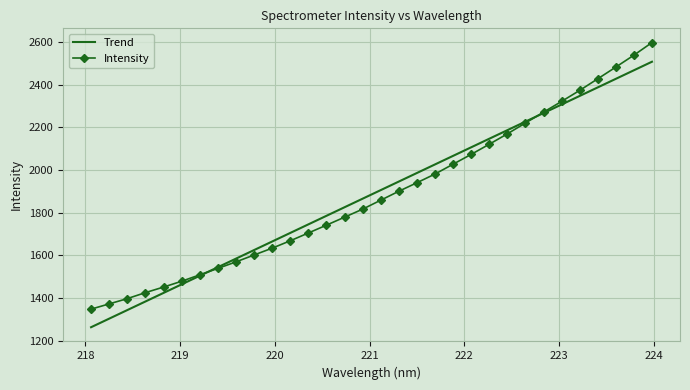

Which series has the widest spread of values?

Intensity